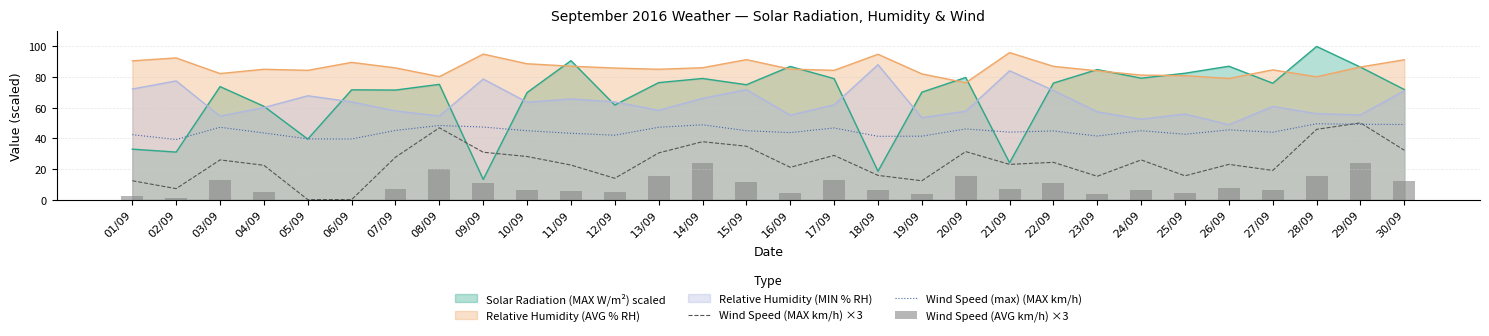

Is it true that Wind Speed (max) (MAX km/h) equals 45.0 at 10/09?

True